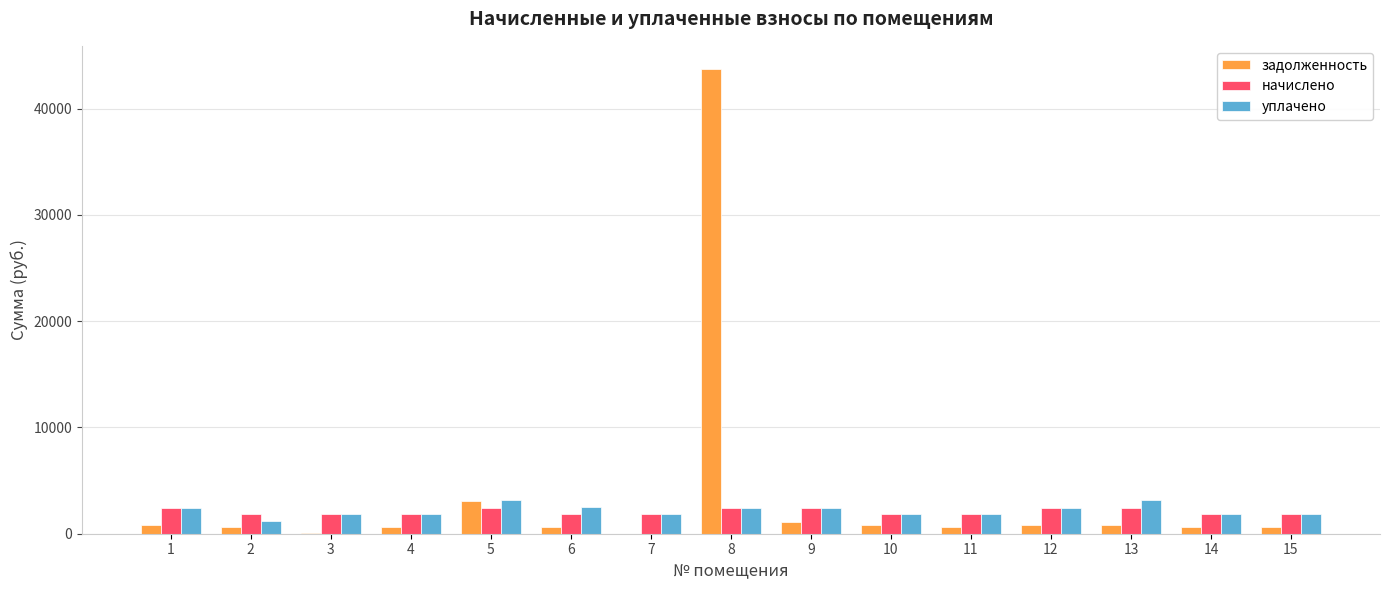

Is the value of уплачено at 6 greater than the value of задолженность at 8?

No